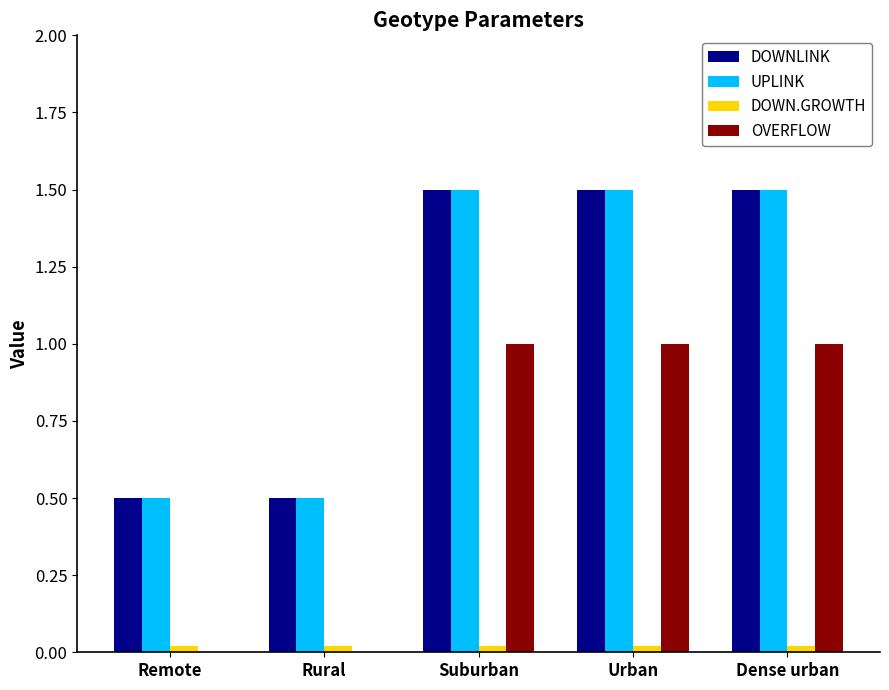

What is the maximum value shown in the chart?

1.5